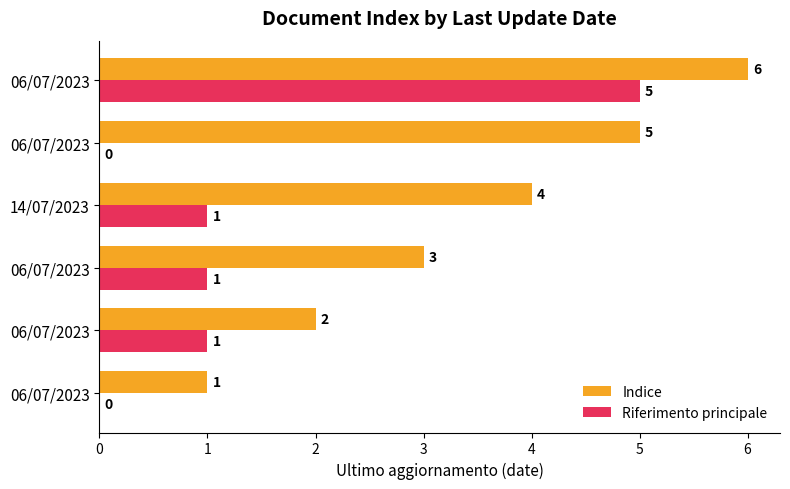

What is the sum of all Riferimento principale values?

8